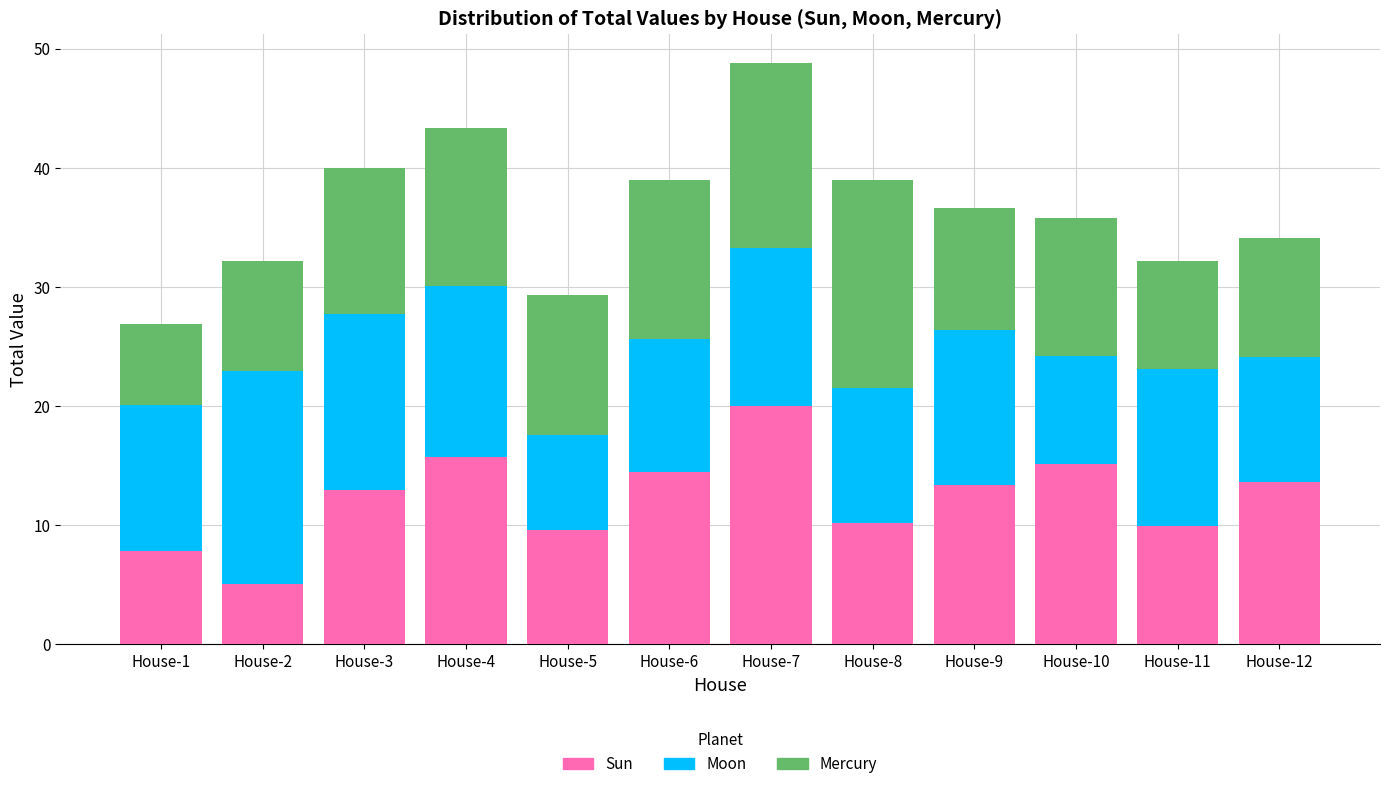

At which category is the sum across all series the highest?

House-7